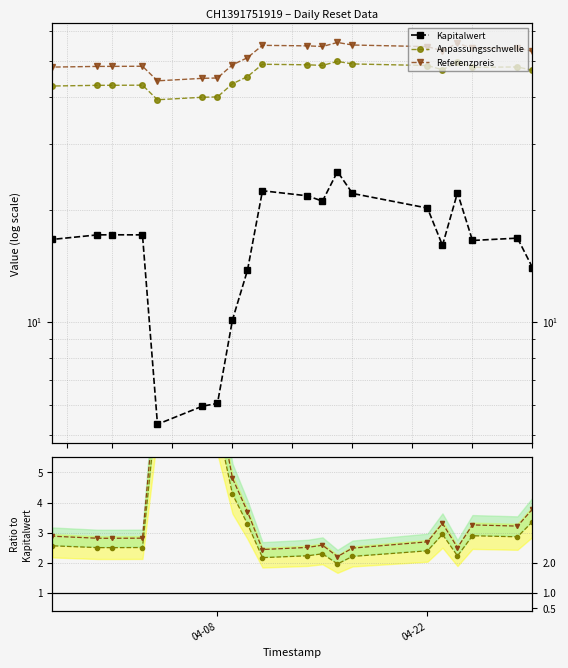

What is the average value of the Kapitalwert series?

16.4